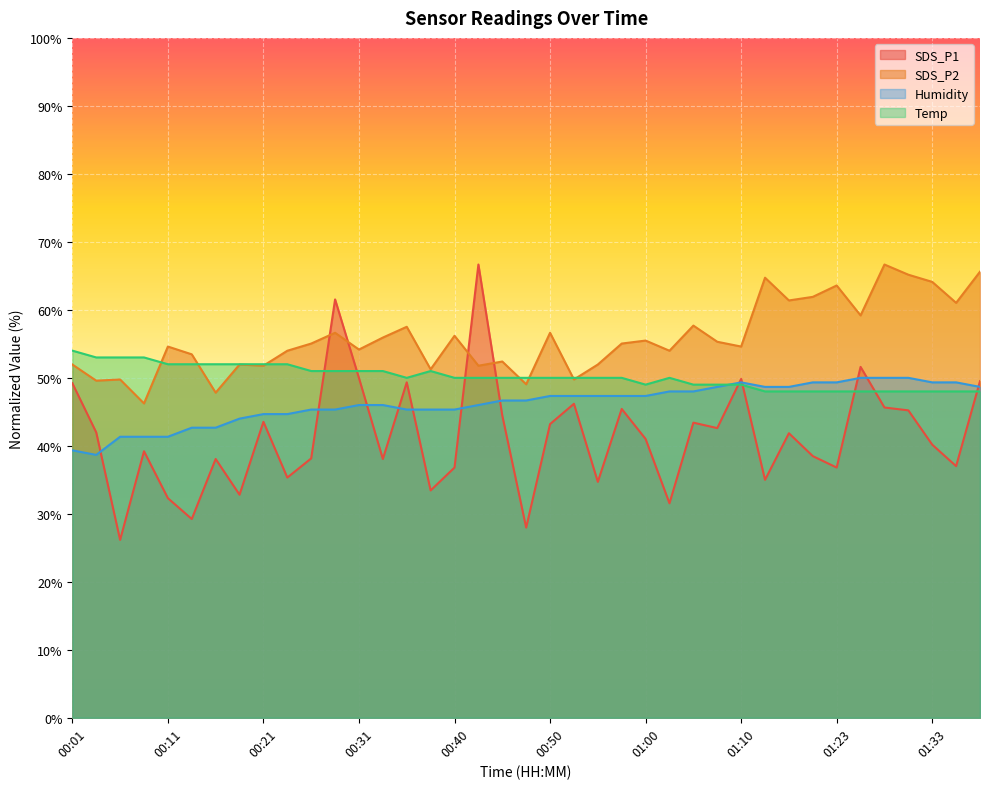

How many times do SDS_P2 and Temp cross each other?

7